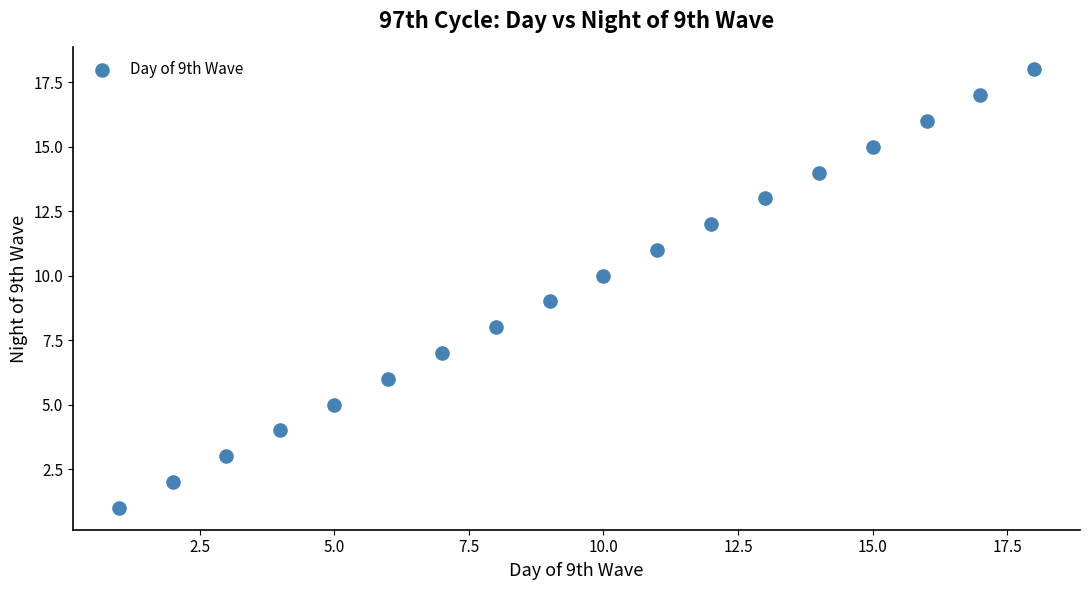

What is the range of Y values (max minus min)?

17